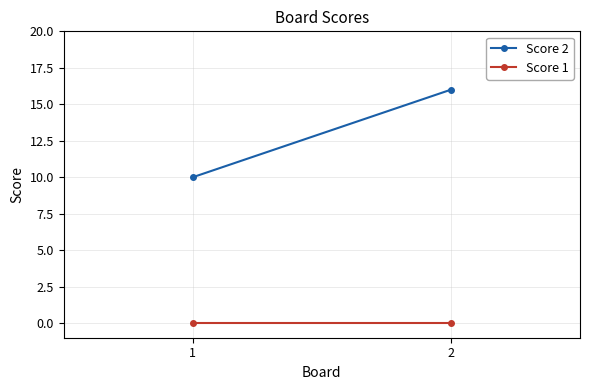

Reading left to right, transcribe all the data shown in this chart.

Score 2: 10	16
Score 1: 0	0